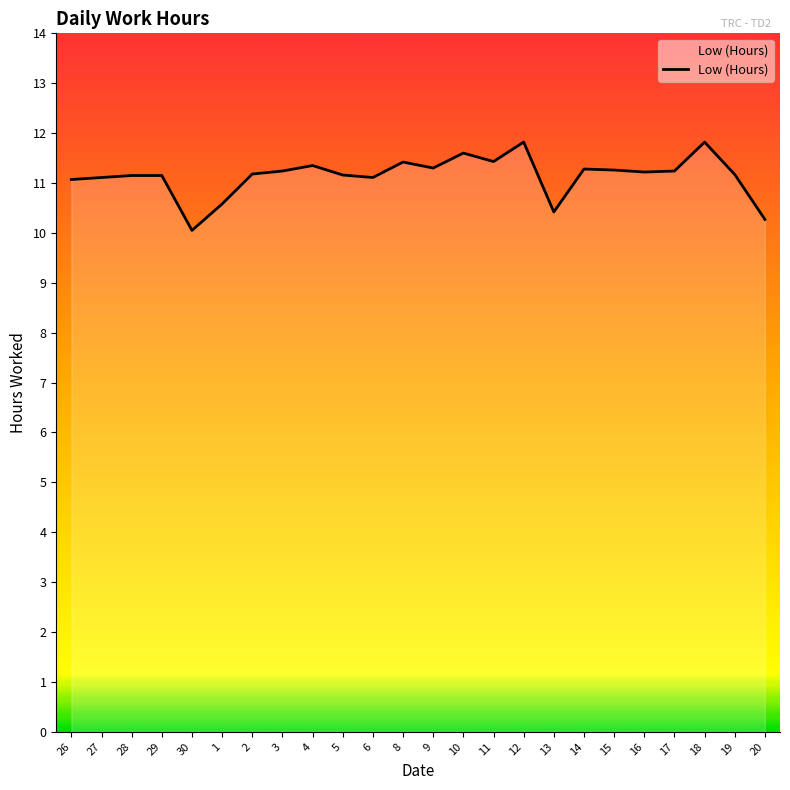

What is the ratio of the value at 3 to the value at 29?

1.0